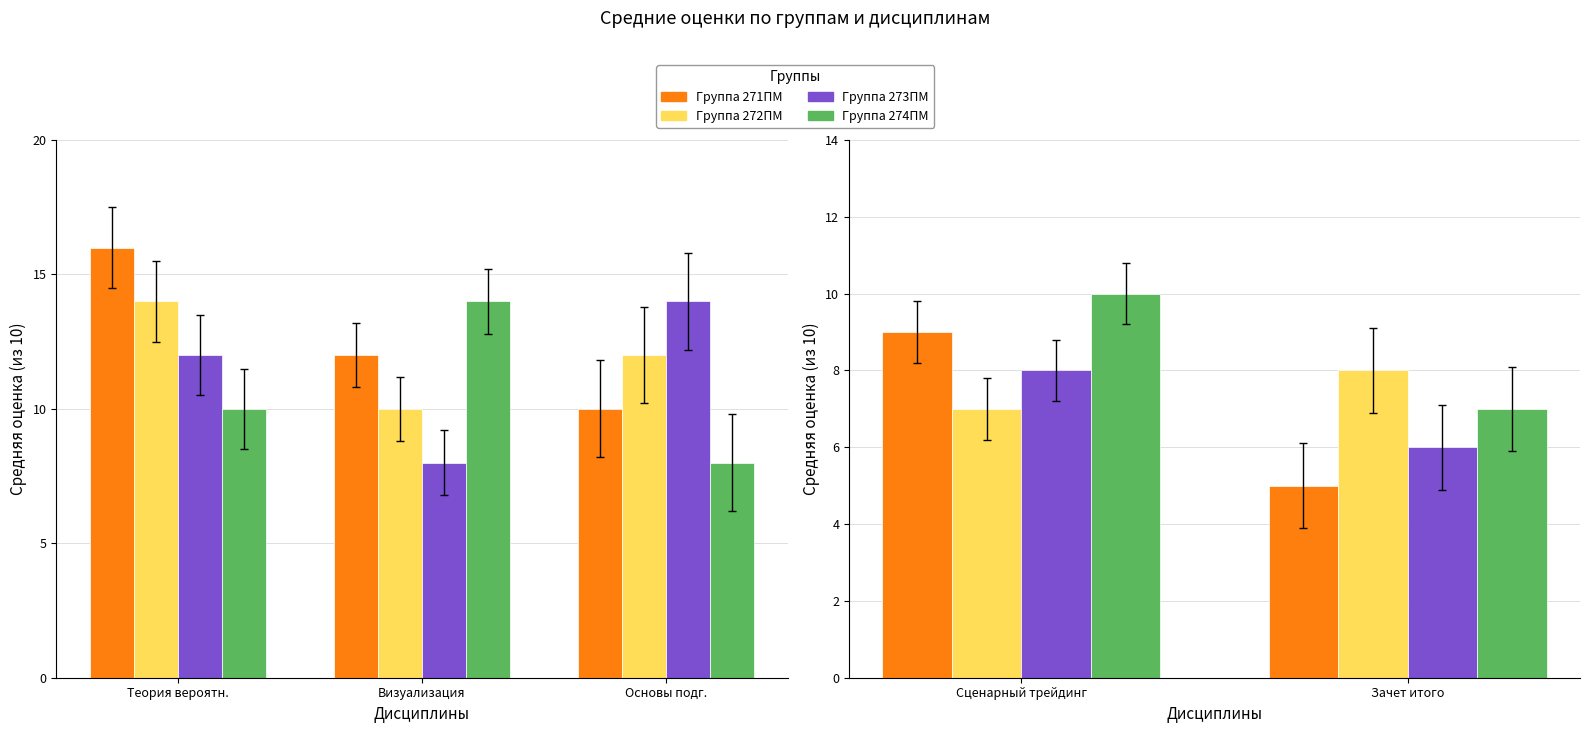

What is the lowest value of the 273ПМ series?

6